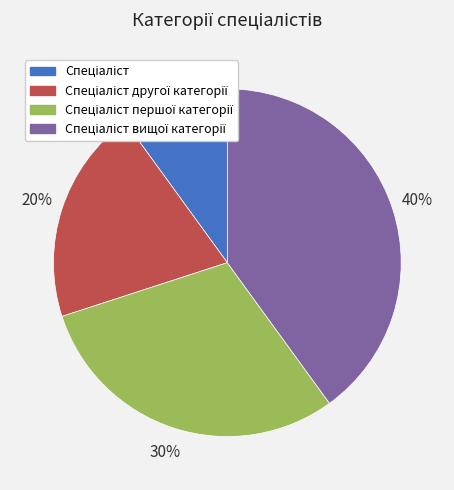

To the nearest percent, what is the difference between the largest and smallest slice percentages?

30%